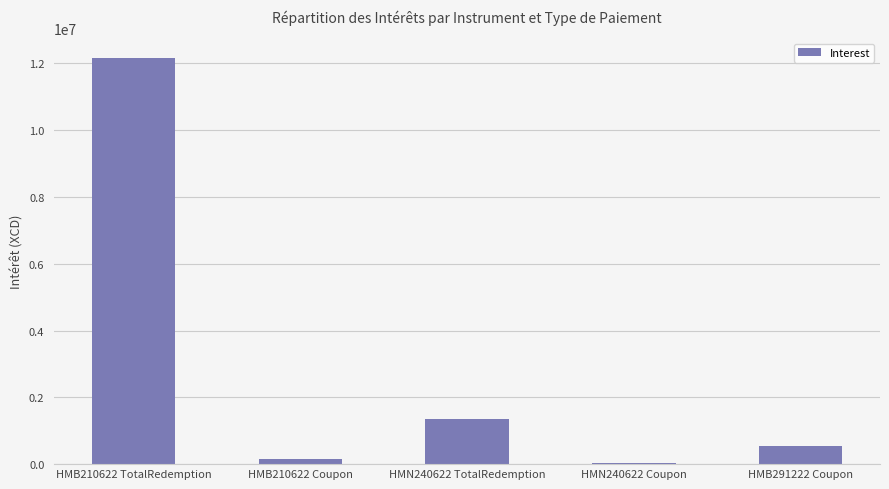

Are the bars horizontal?

No